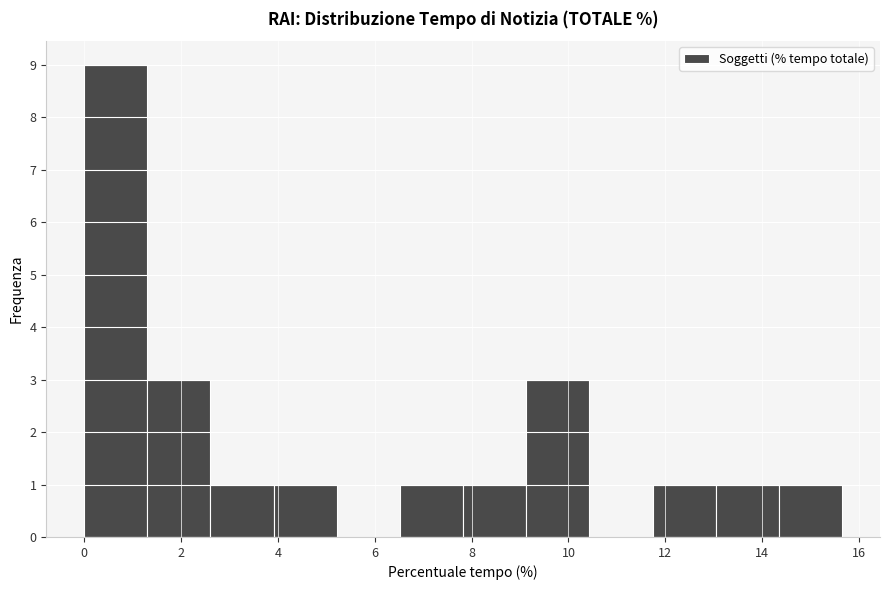

Reading left to right, transcribe this chart: for each bar, give the range it covers on the x-axis and its height. Neither the bar edges nor the heights are printed on the chart, so give them approximately, as read against the axes.

0.0 to 1.4: 9
1.4 to 2.6: 3
2.6 to 4.0: 1
4.0 to 5.2: 1
5.2 to 6.6: 0
6.6 to 7.8: 1
7.8 to 9.2: 1
9.2 to 10.4: 3
10.4 to 11.8: 0
11.8 to 13.0: 1
13.0 to 14.4: 1
14.4 to 15.6: 1